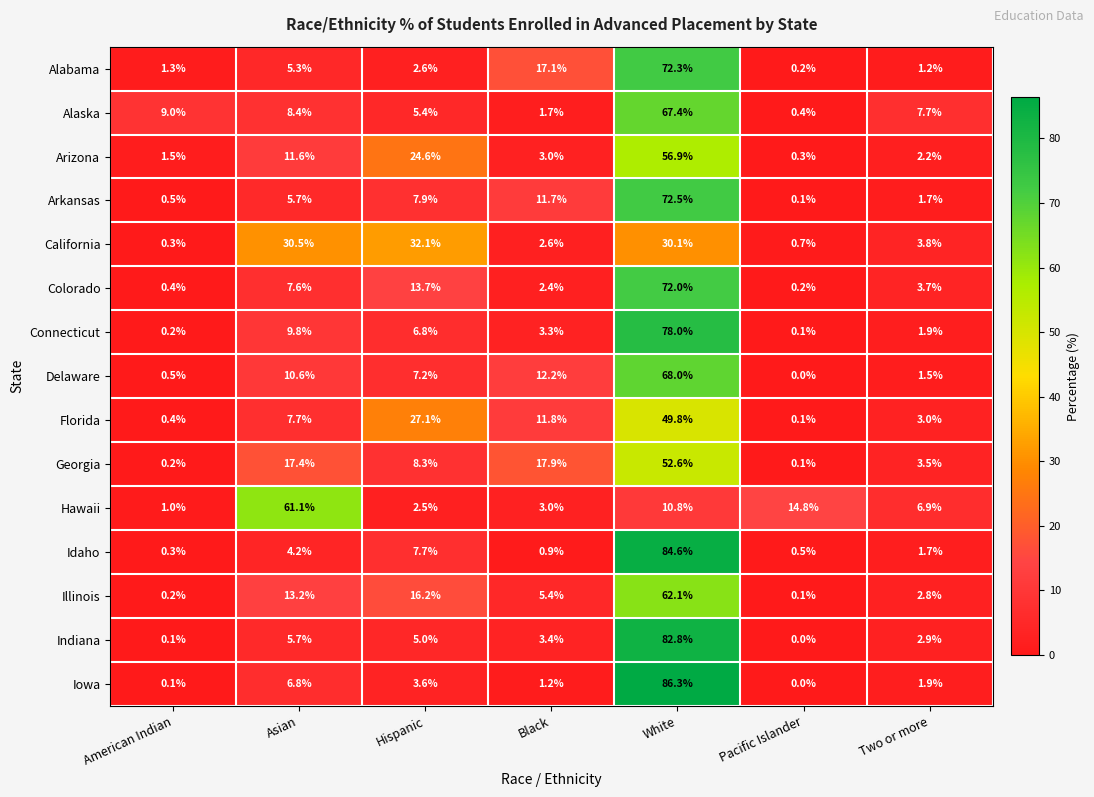

Is it true that Georgia equals 12.5 at Hispanic?

False